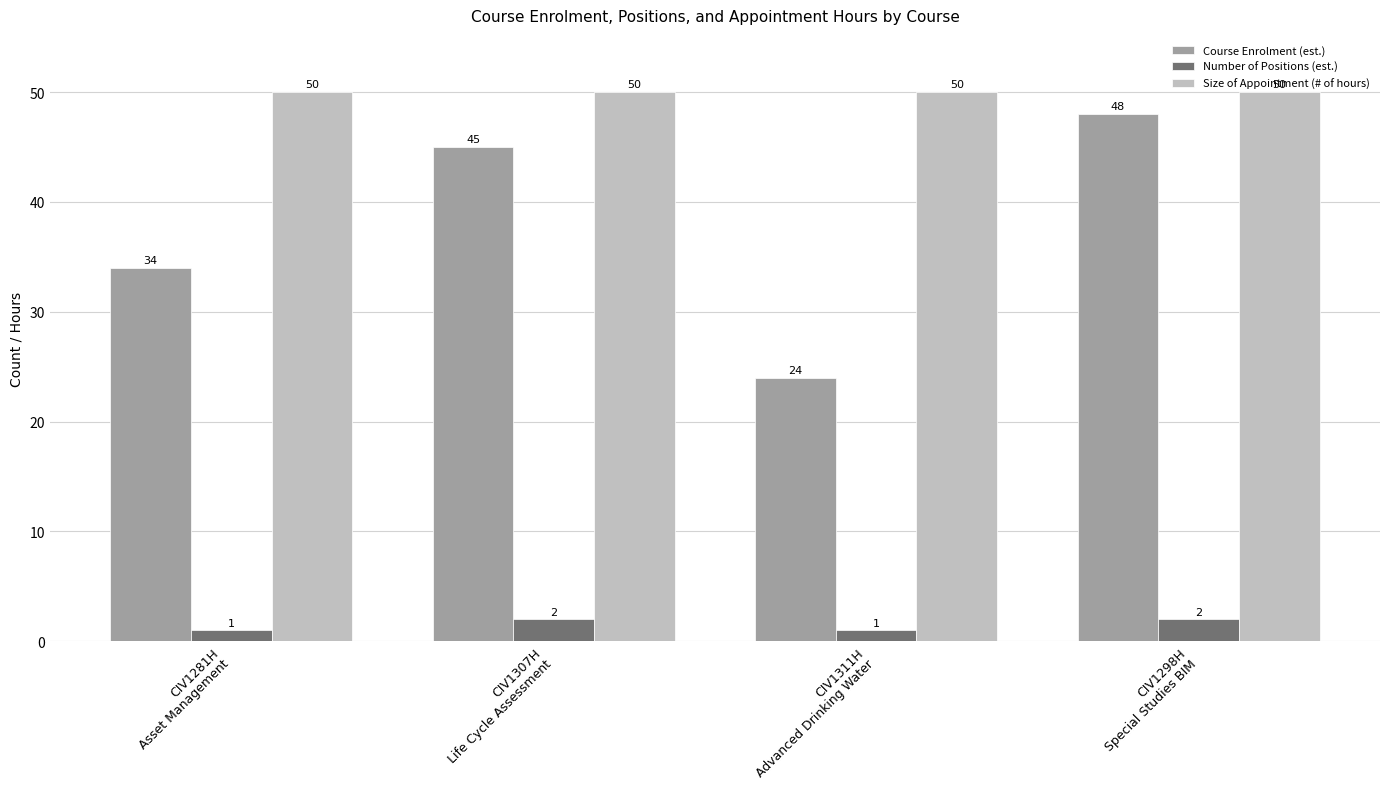

List the series in order of their peak value, highest first.

Size of Appointment (# of hours), Course Enrolment (est.), Number of Positions (est.)